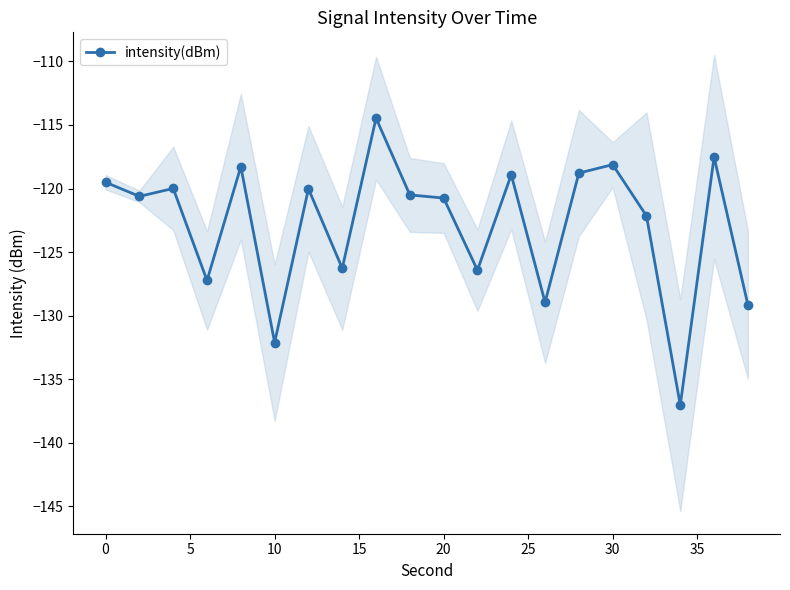

The value of intensity(dBm) at 0 is -177.4. True or false?

False